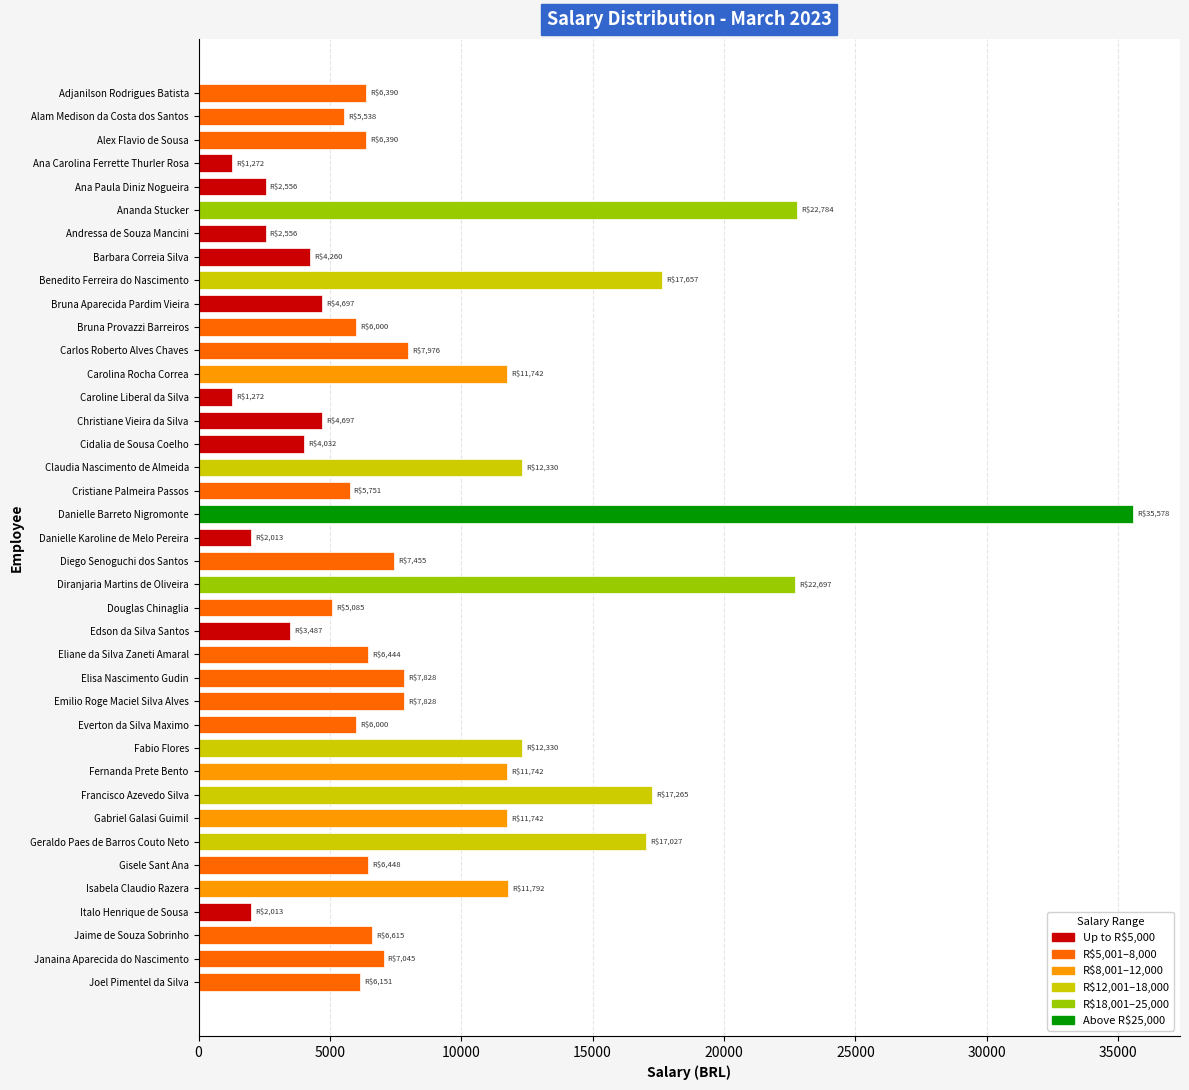

What is the value of the 13th bar from the top?

11742